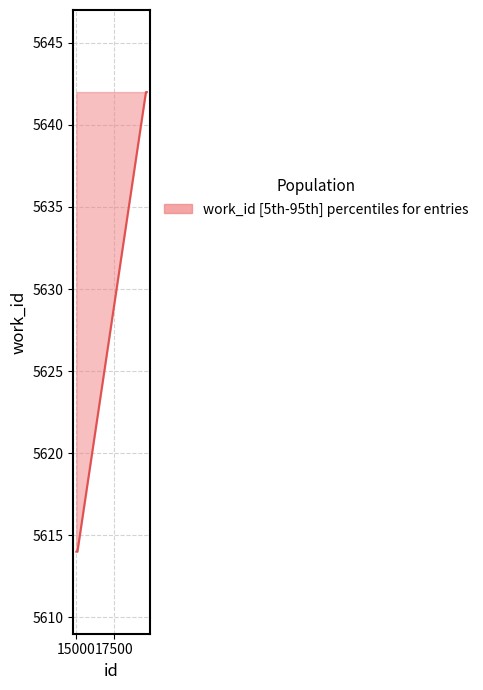

True or false: there are more than 2 points higher than both neighbors.

False